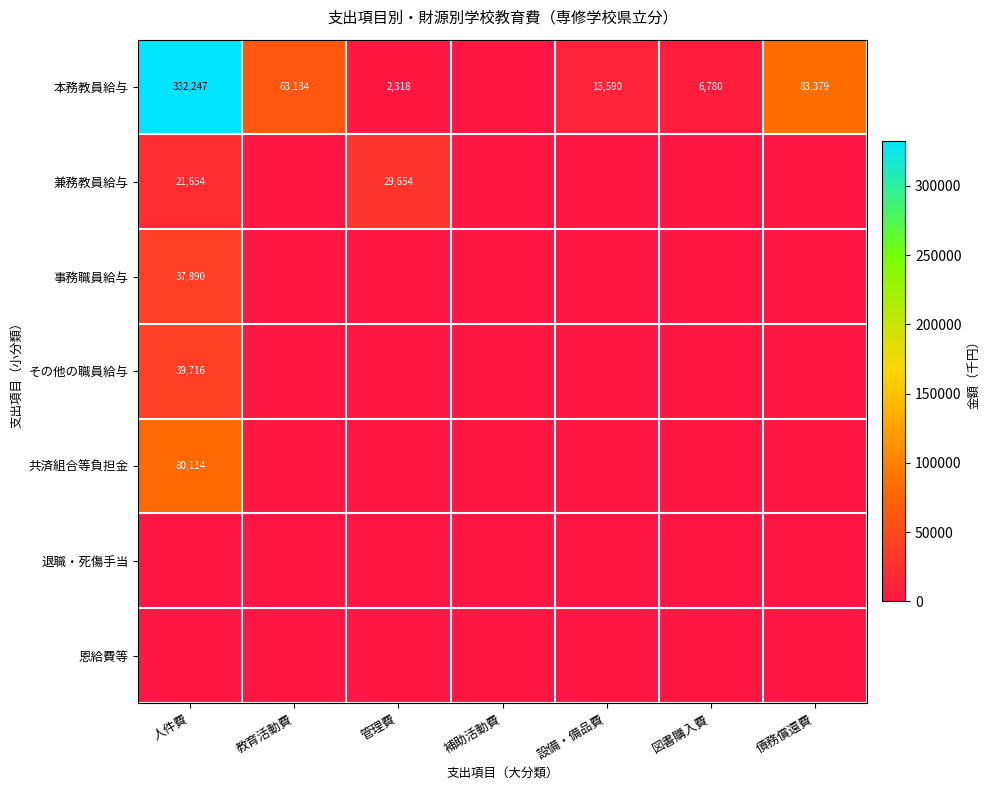

The value of 本務教員給与 at 設備・備品費 is 4208. True or false?

False